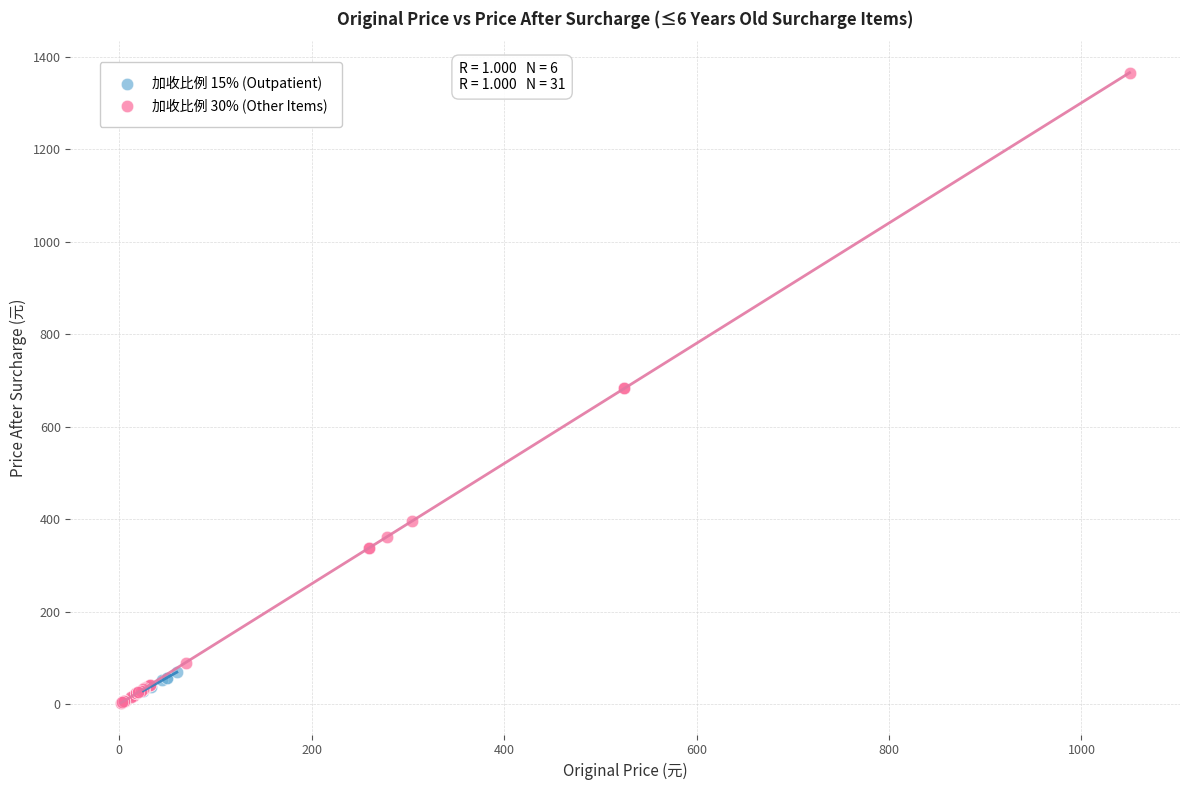

What are all the series names shown in the legend?

加收比例 15% (Outpatient), 加收比例 30% (Other Items)